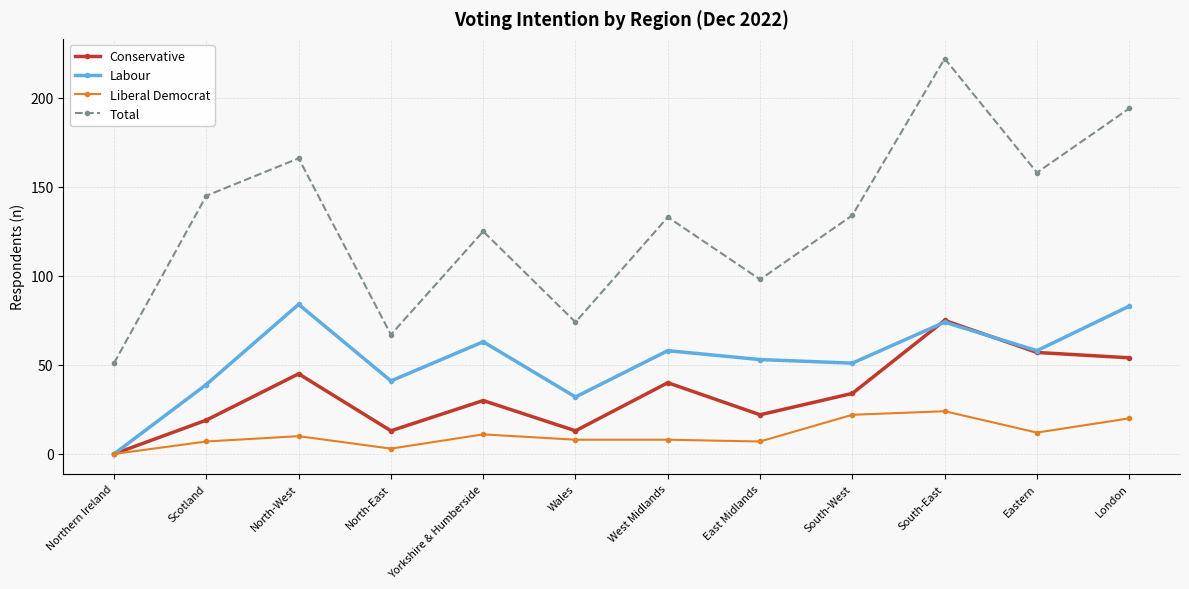

Is it true that Labour equals 83 at London?

True